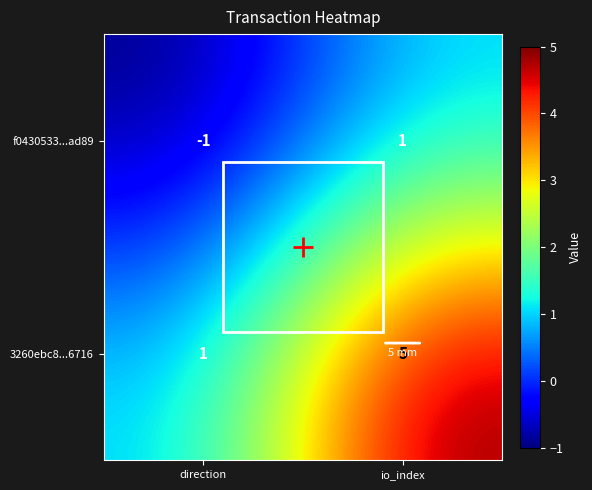

Is the value of 3260ebc8...6716 at direction greater than the value of f0430533...ad89 at direction?

Yes